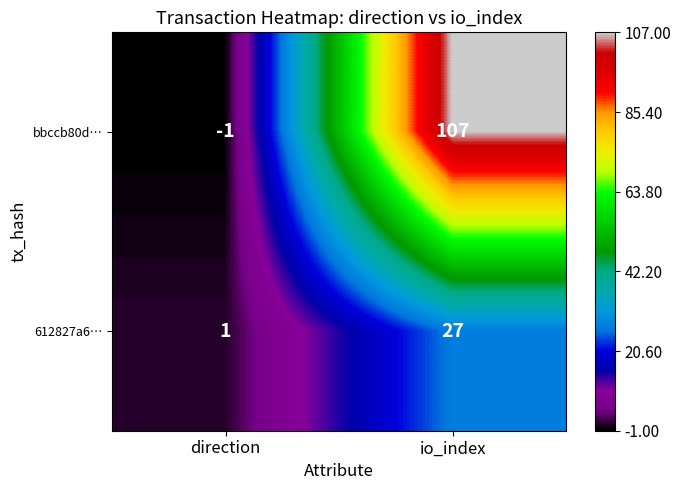

Reading left to right, extract all data points from this chart.

bbccb80d…: -1	107
612827a6…: 1	27